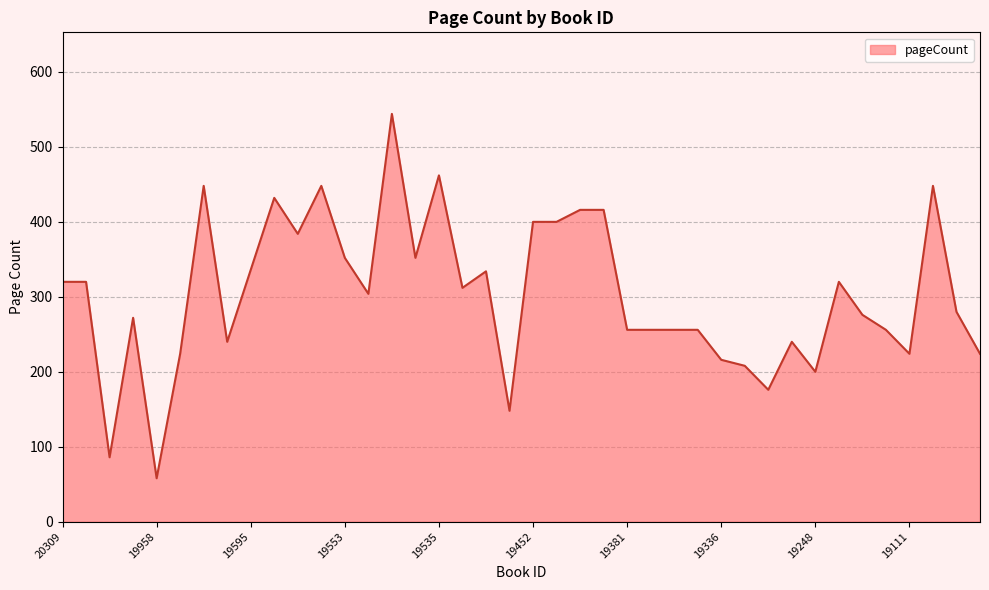

What is the difference between the maximum and minimum values?

486